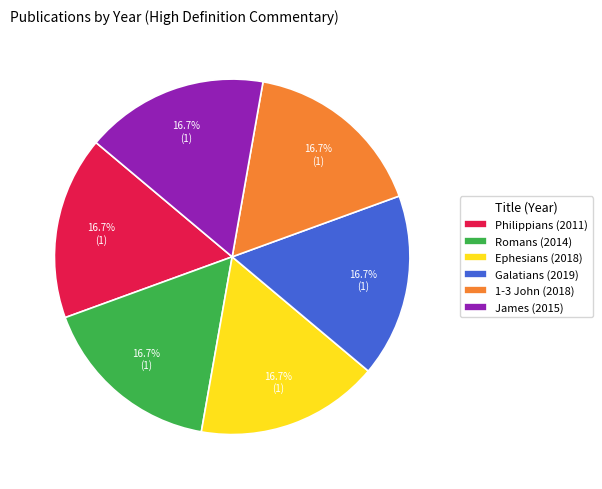

The 1-3 John slice represents 23% of the pie. True or false?

False